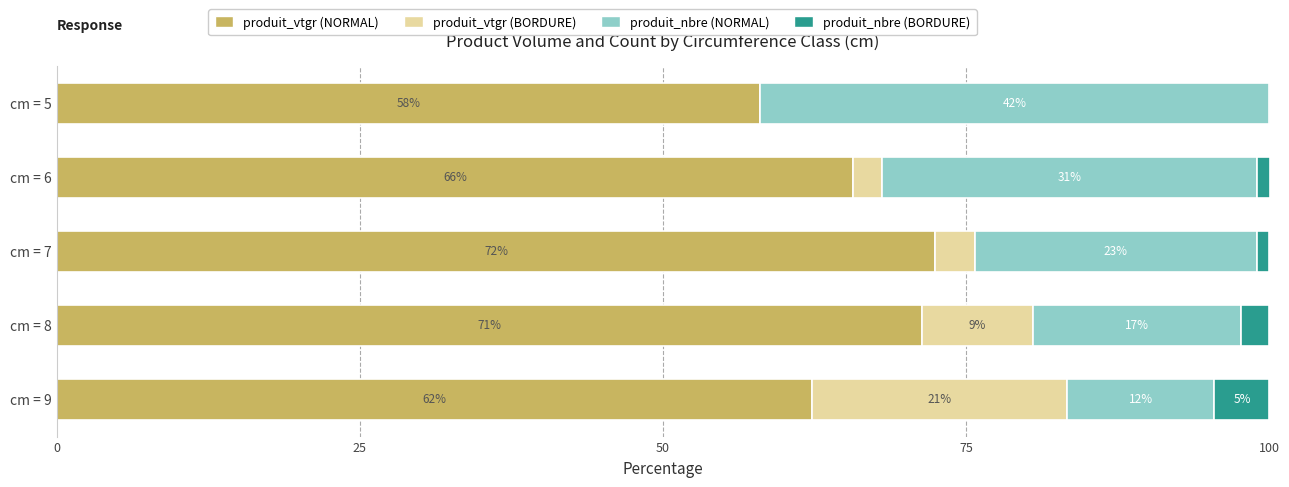

What are all the series names shown in the legend?

produit_vtgr (NORMAL), produit_vtgr (BORDURE), produit_nbre (NORMAL), produit_nbre (BORDURE)